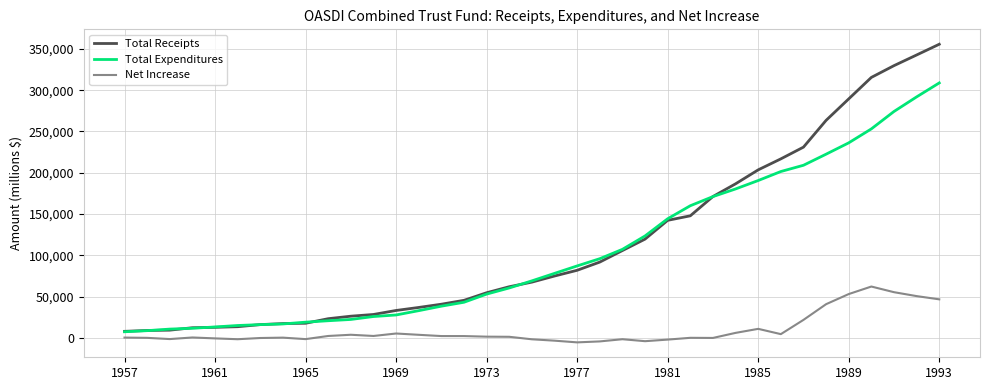

Which series has the widest spread of values?

Total Receipts